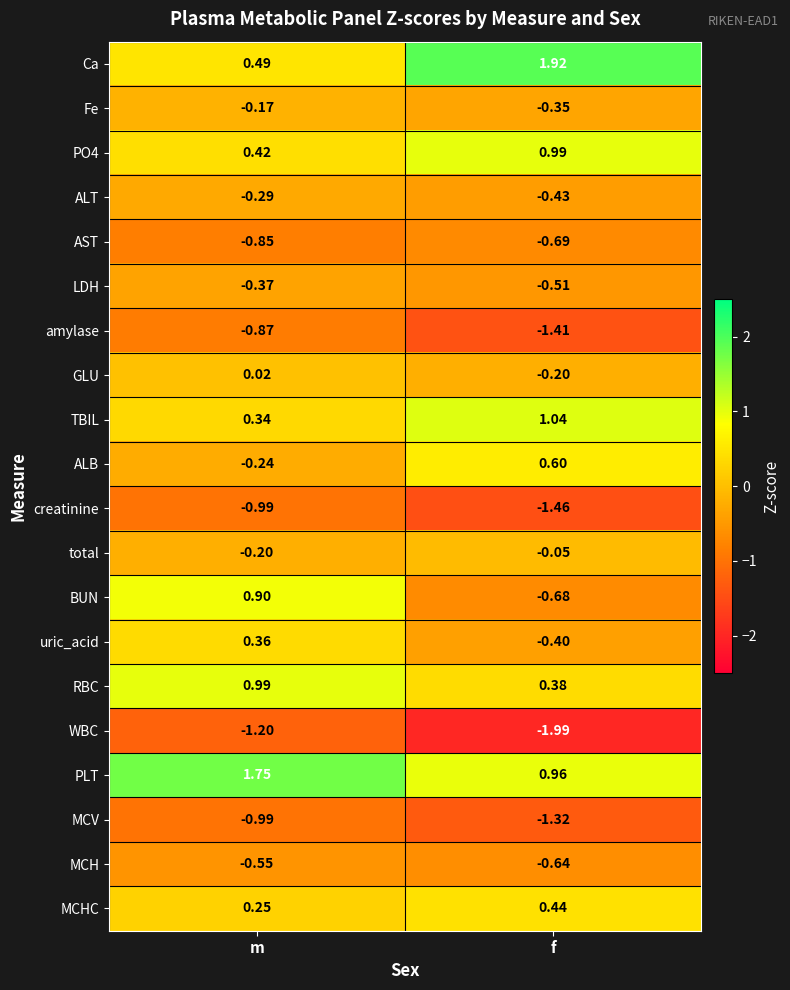

At which label is ALT closest to 0?

m